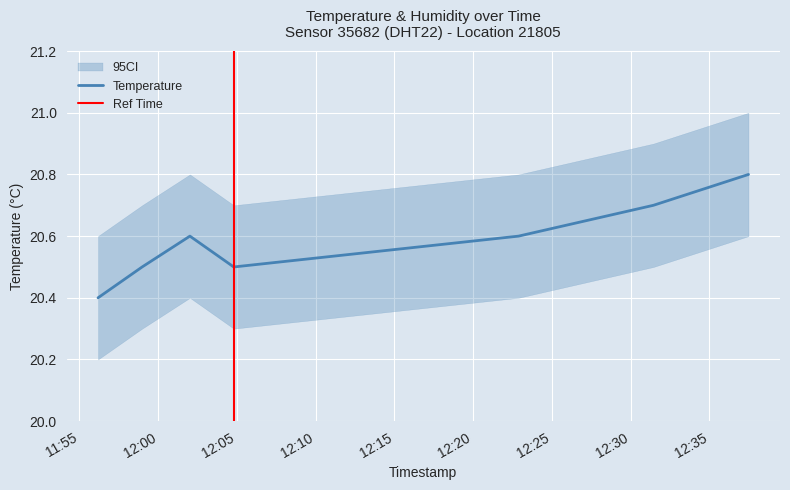

Where is the first local minimum?

2023-05-07T12:04:48